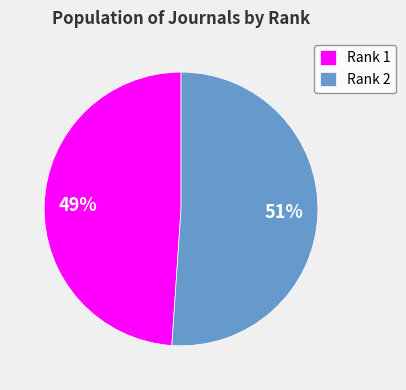

Which has a higher value, Rank 2 or Rank 1?

Rank 2